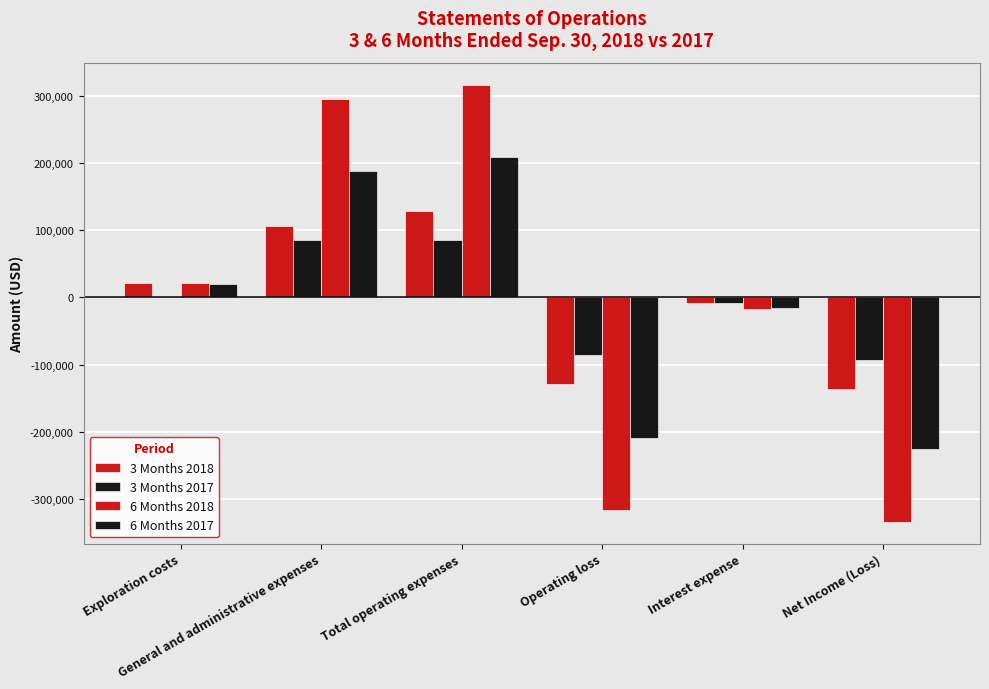

How many groups of bars are there?

6